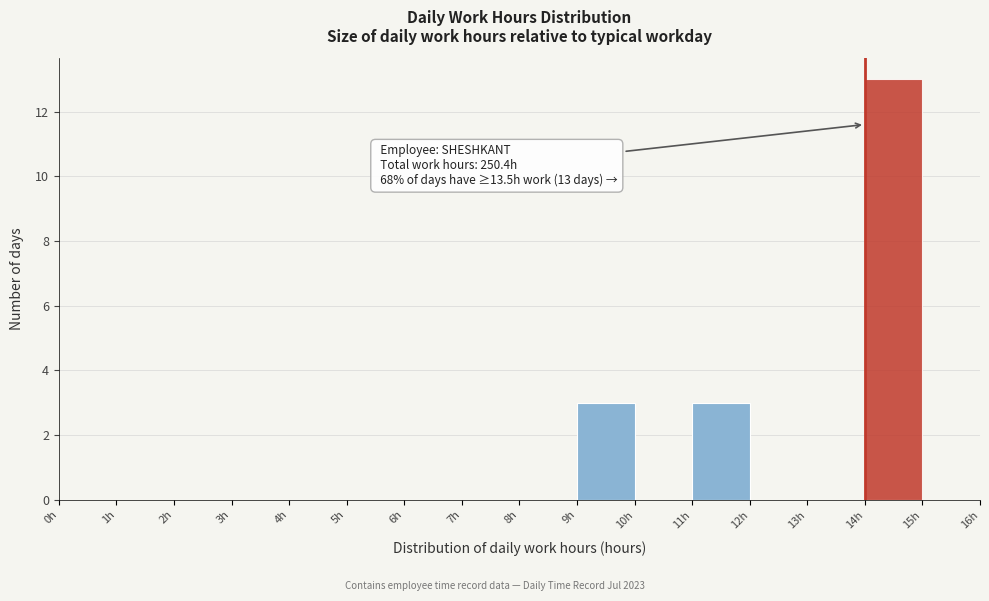

Which range on the x-axis has the tallest bar?

14 to 15